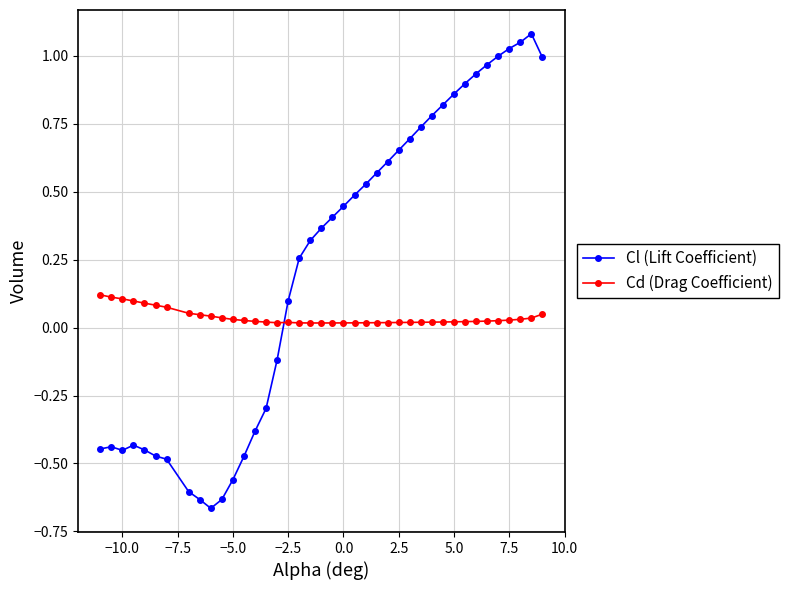

What is the difference between the second highest and second lowest values in the Cl (Lift Coefficient) series?

1.7